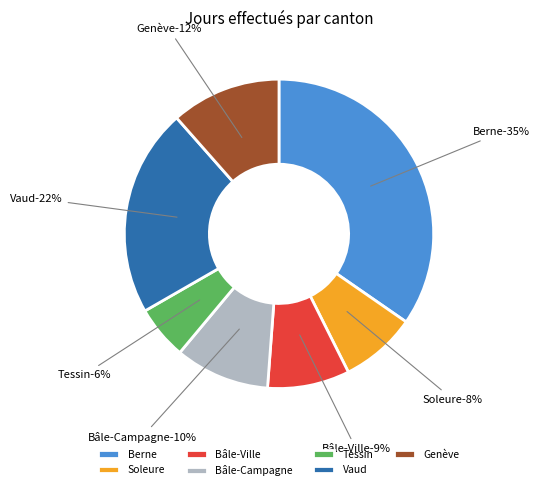

How many slices are in this pie chart?

7